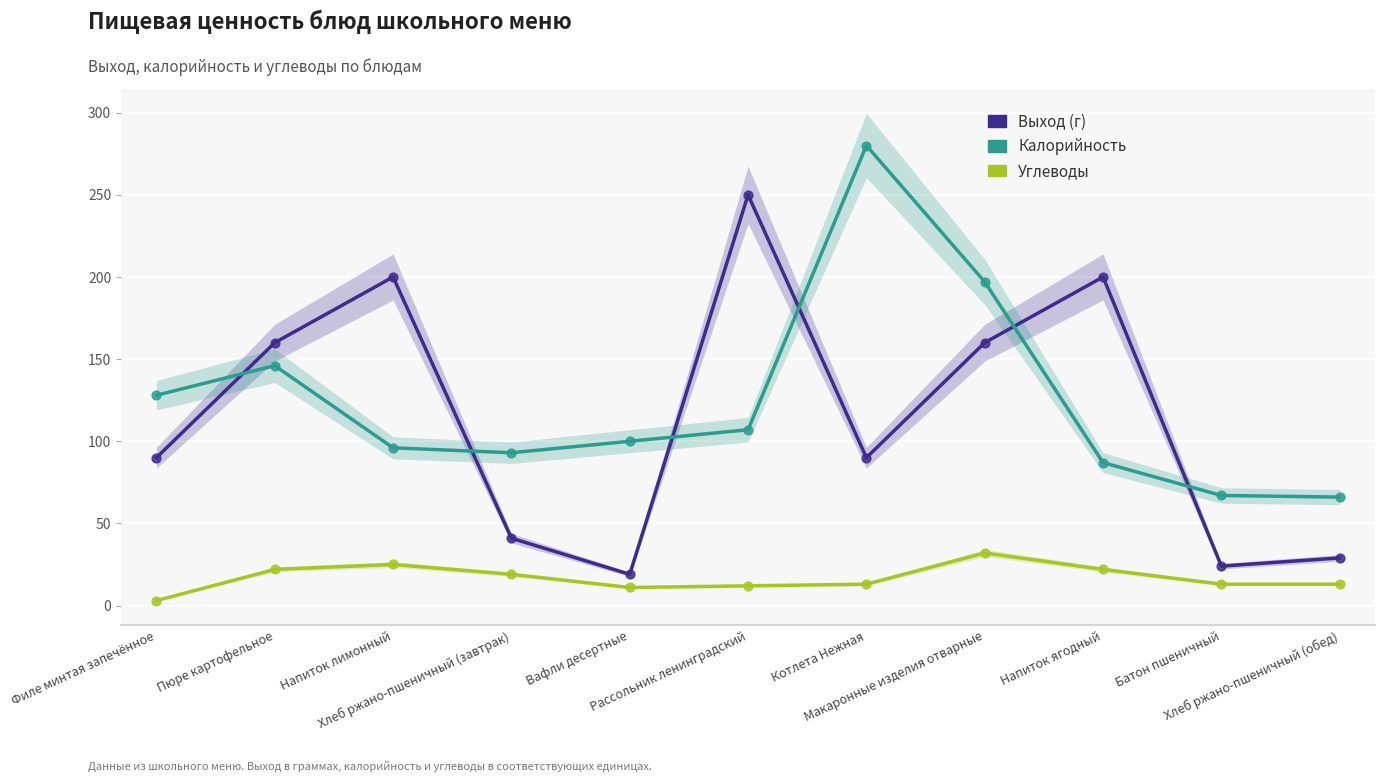

Which series has the widest spread of Y values?

Выход (г)